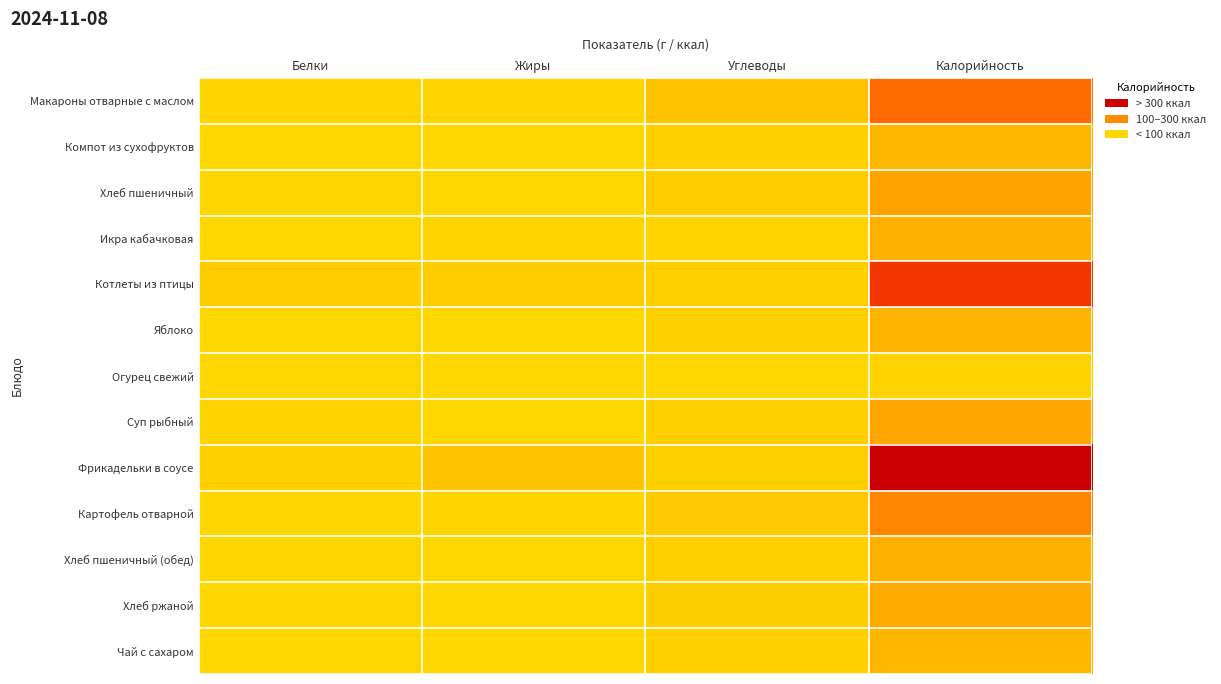

What is the spread (max minus min) of values at Белки?

19.0